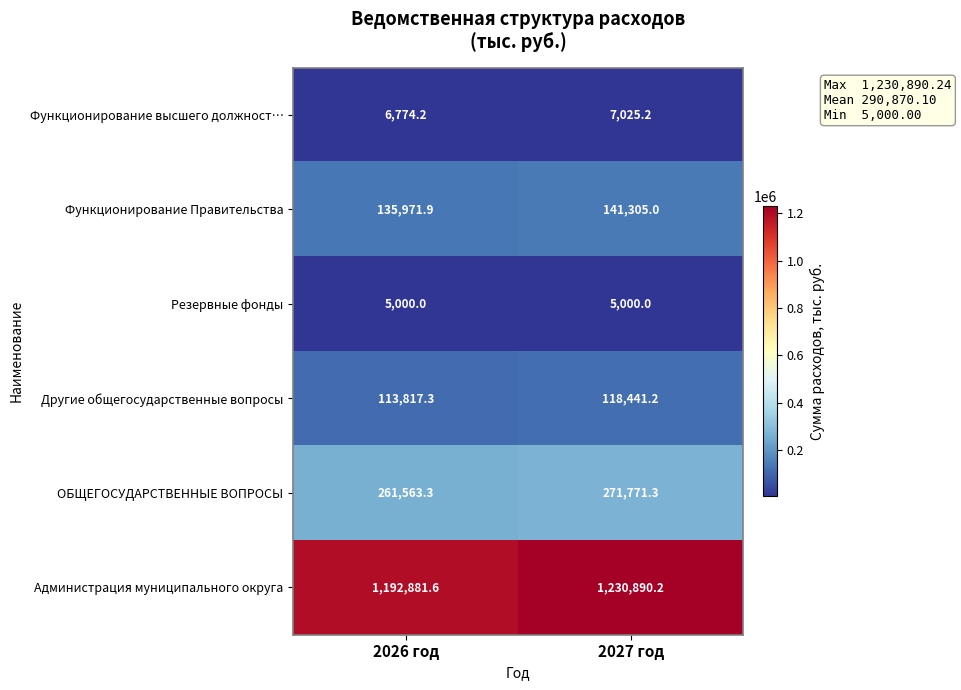

List the series in order of their peak value, lowest first.

Резервные фонды, Функционирование высшего должност…, Другие общегосударственные вопросы, Функционирование Правительства, ОБЩЕГОСУДАРСТВЕННЫЕ ВОПРОСЫ, Администрация муниципального округа